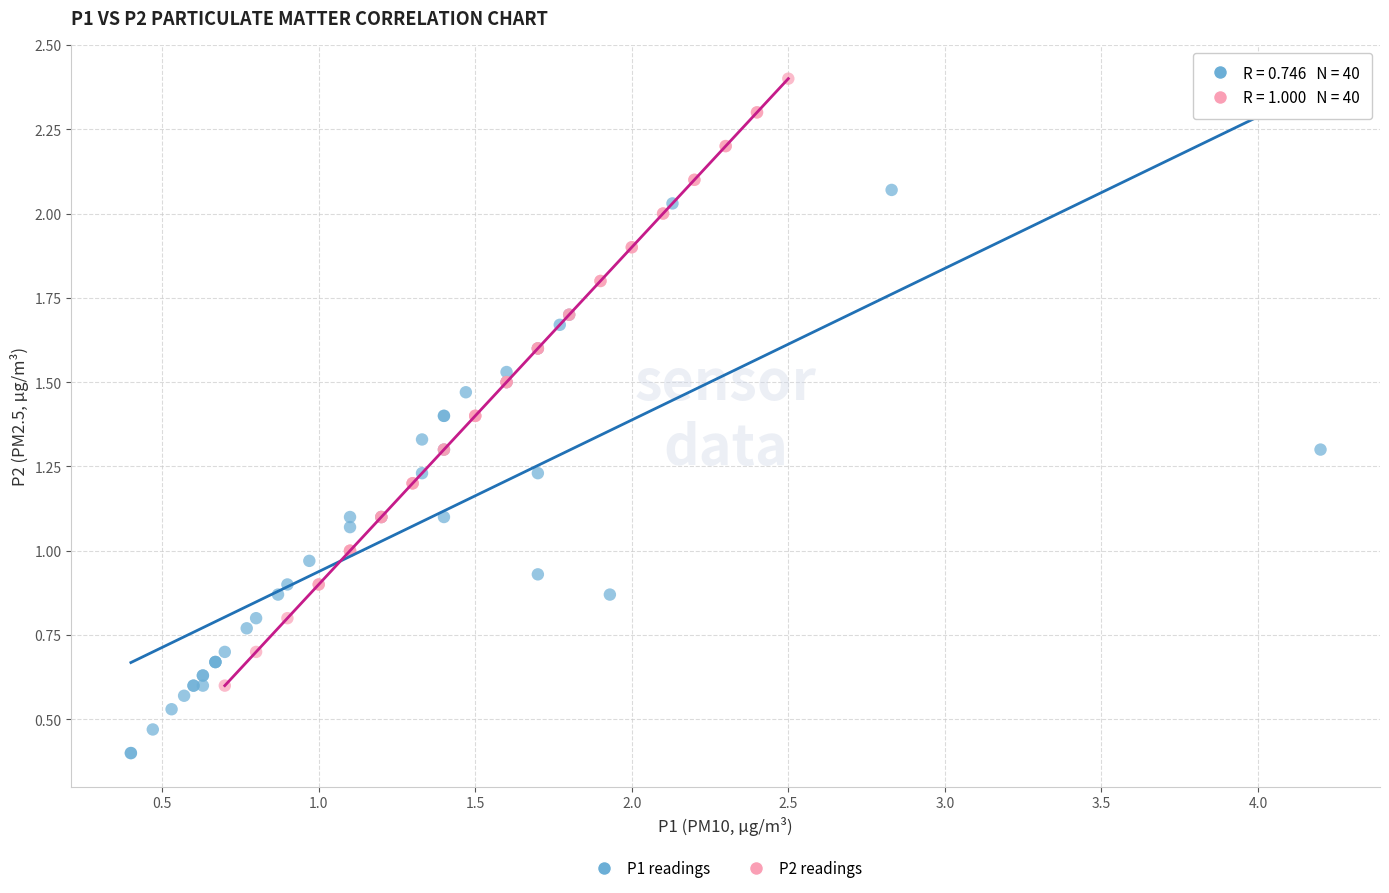

Which series contains the lowest Y value?

P1 readings